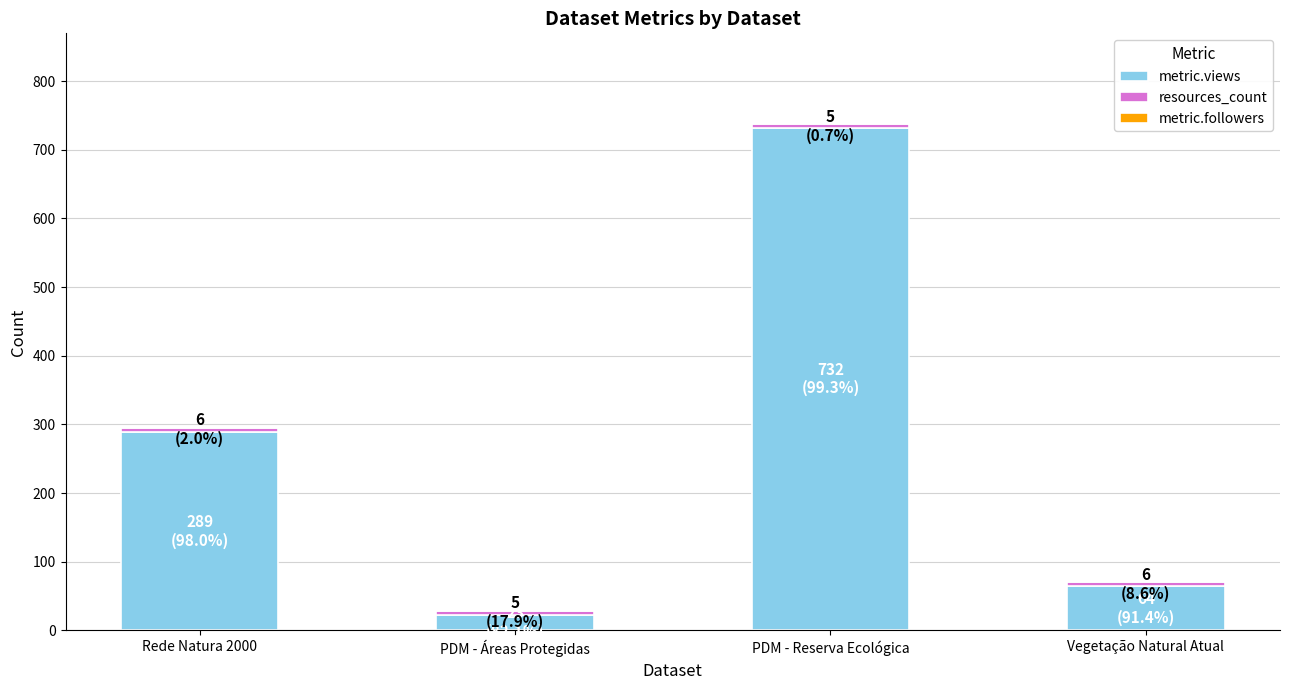

List the labels in order of metric.views value, largest first.

PDM - Reserva Ecológica, Rede Natura 2000, Vegetação Natural Atual, PDM - Áreas Protegidas